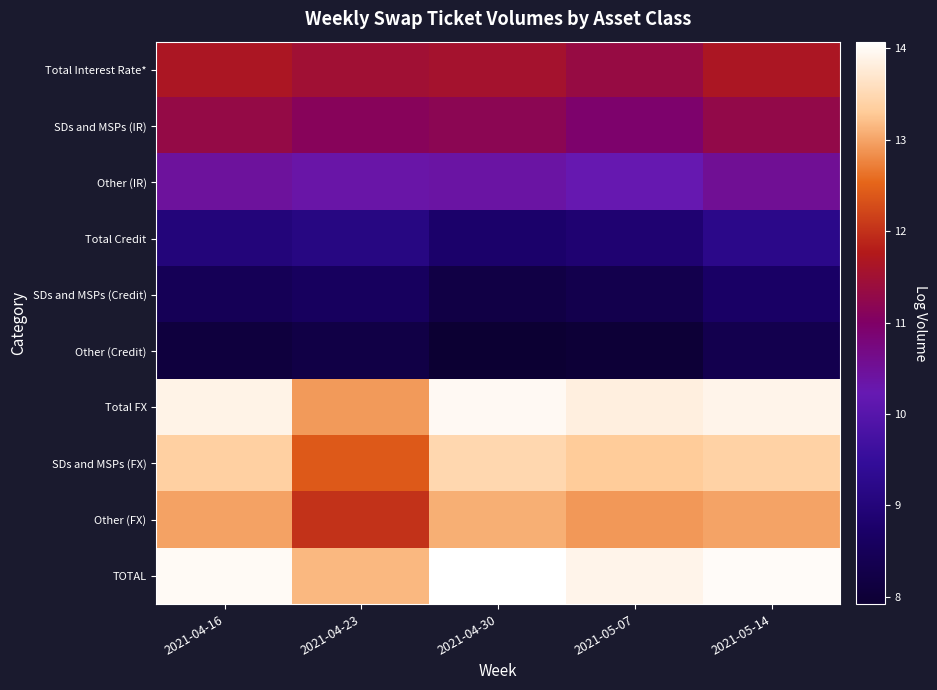

What is the difference between the highest and lowest values at 2021-04-30?

6.2